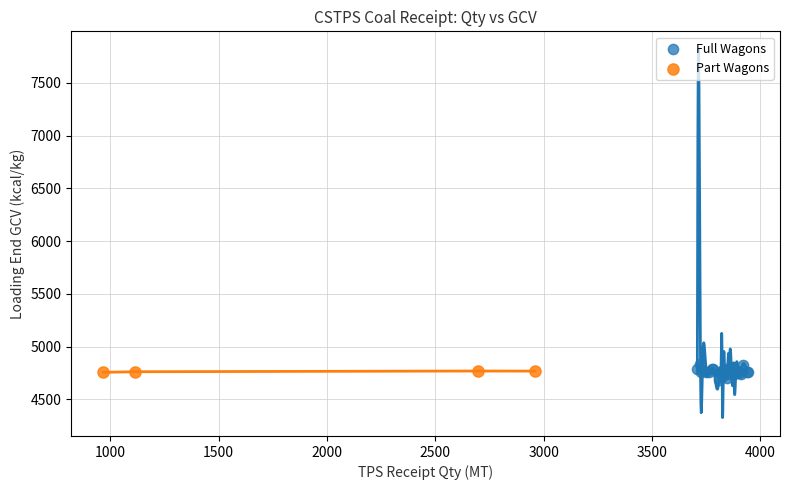

Which series has the largest Y range (max minus min)?

Full Wagons